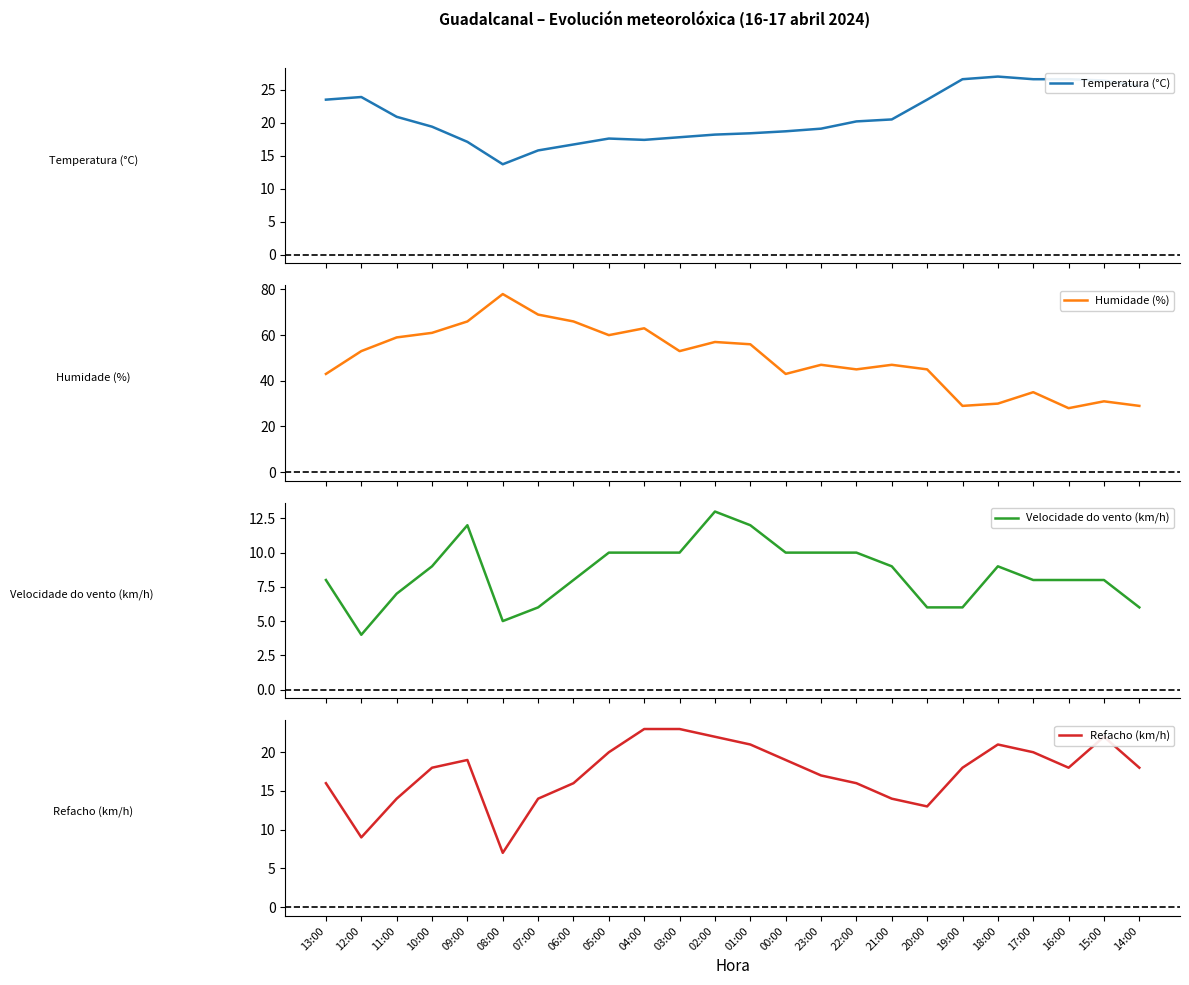

What is the approximate value of Velocidade do vento (km/h) at 00:00?

10.0